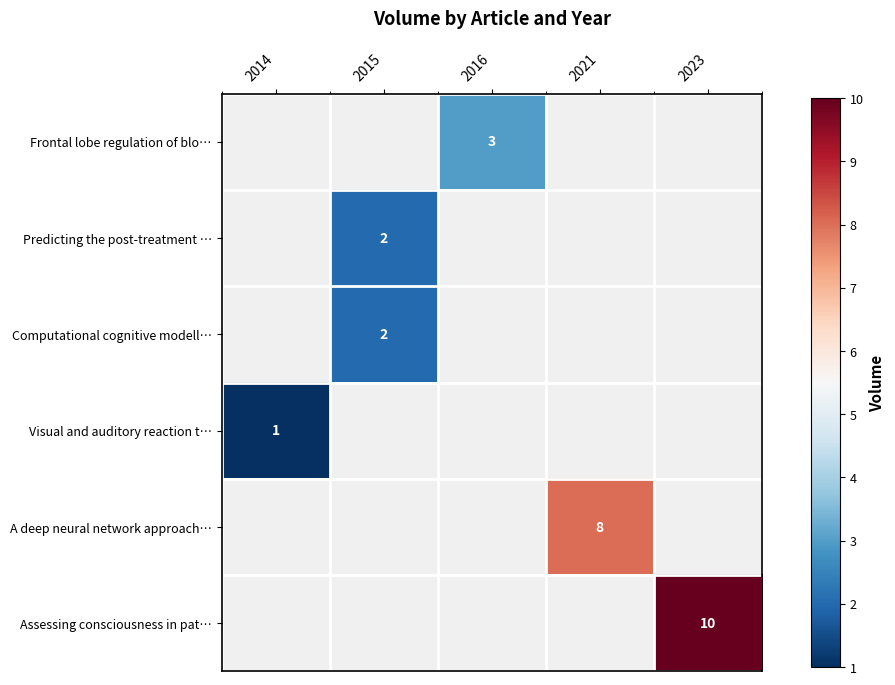

The value of A deep neural network approach… at 2021 is 8. True or false?

True